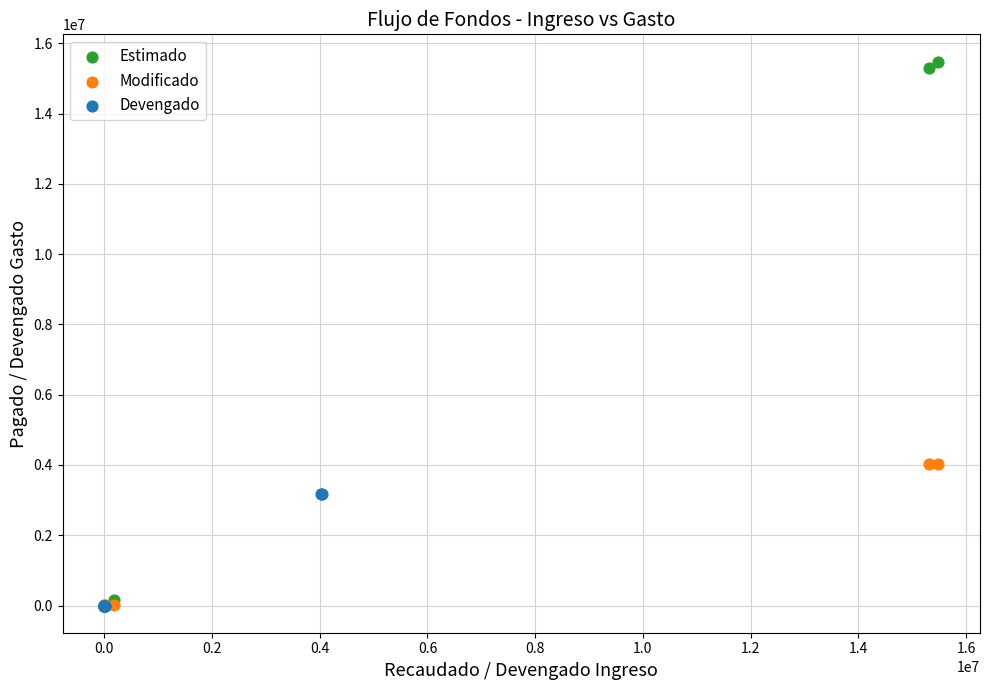

Which series reaches the maximum Y coordinate?

Estimado